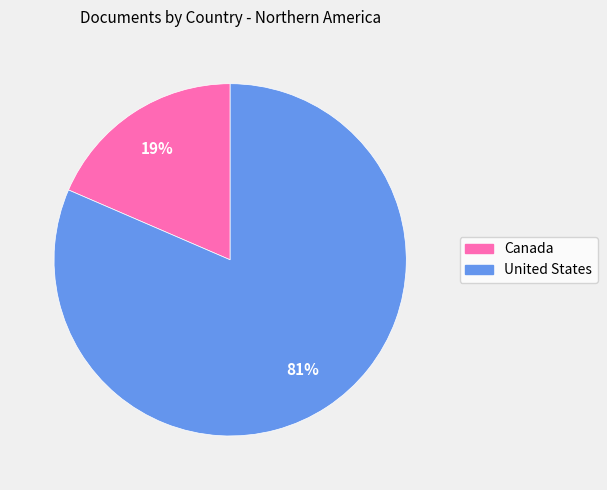

How many slices are in this pie chart?

2